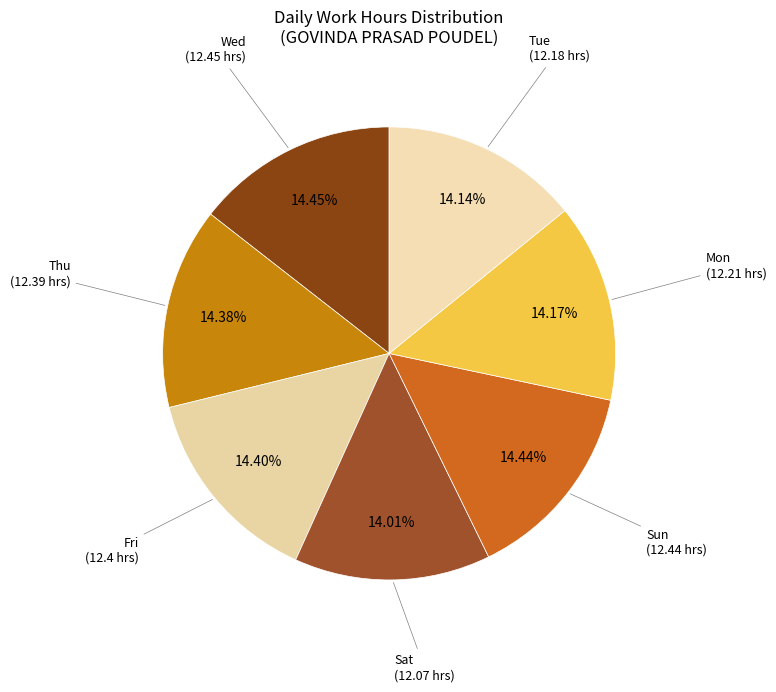

Count the number of slices in the pie.

7